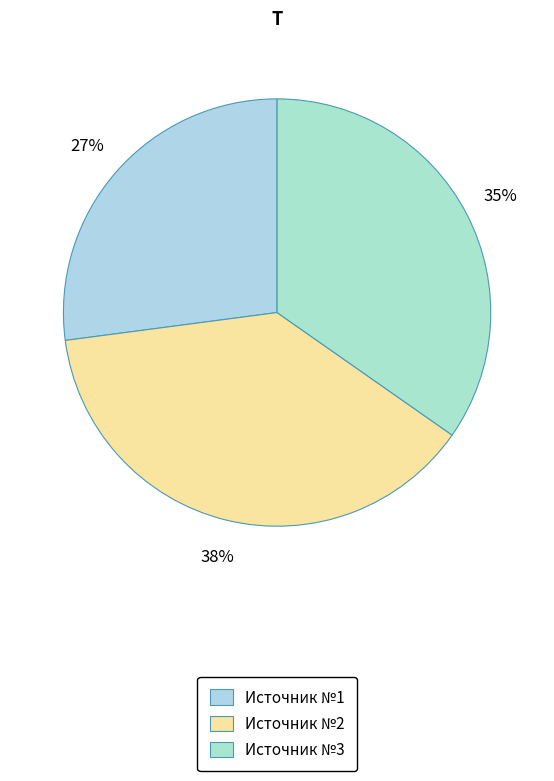

To the nearest percent, what is the difference between the largest and smallest slice percentages?

11%